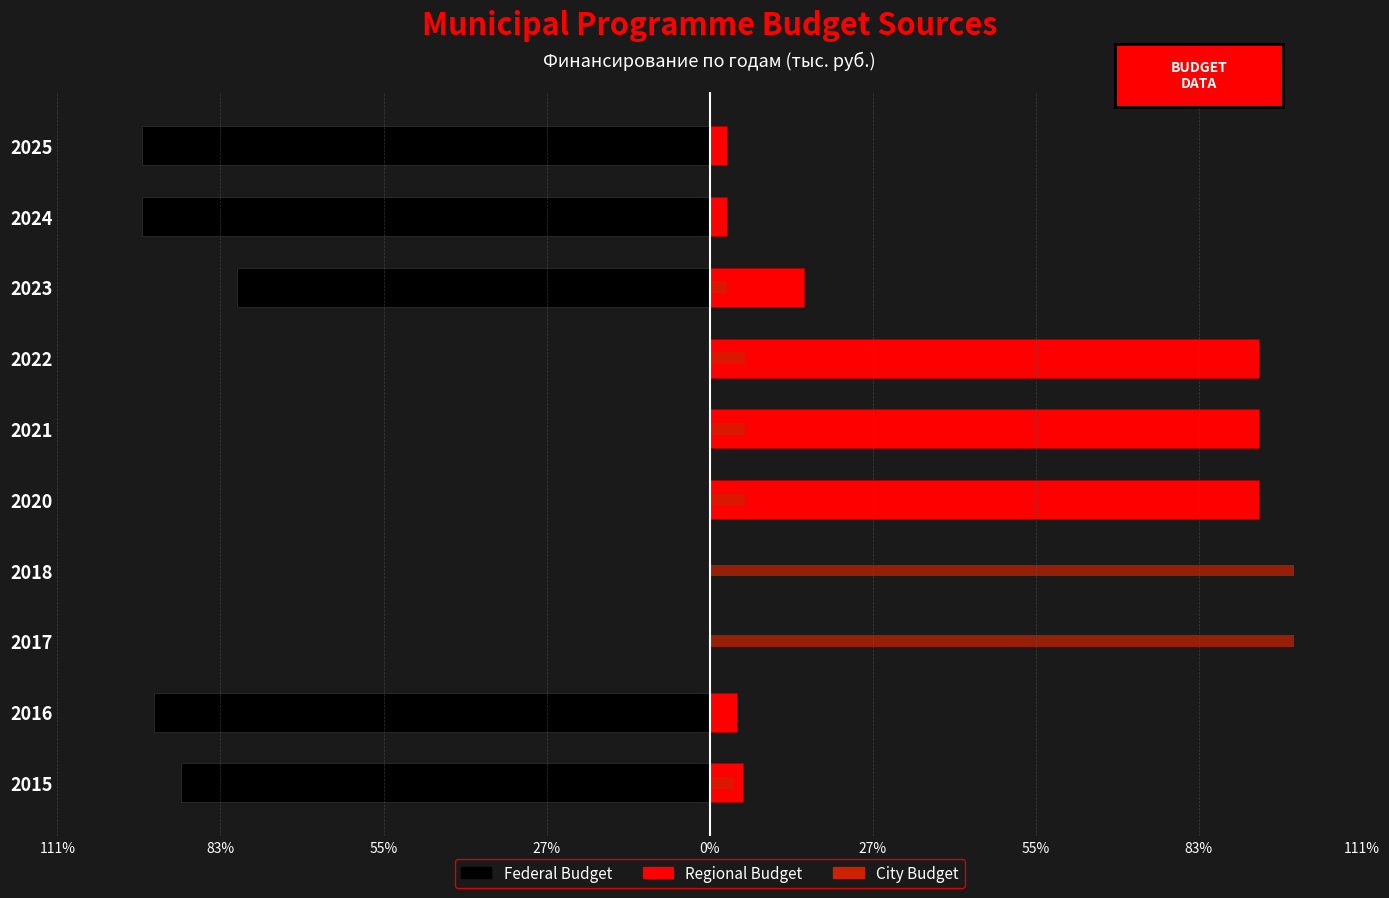

What is the value of the City Budget bar at the 7th from the left?

100.0